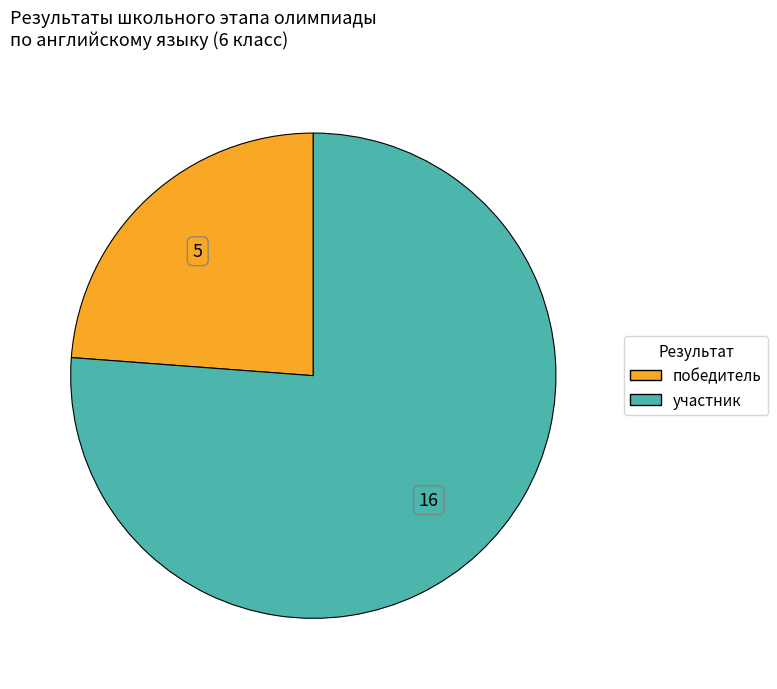

What is the ratio of the value at победитель to the value at участник?

0.3